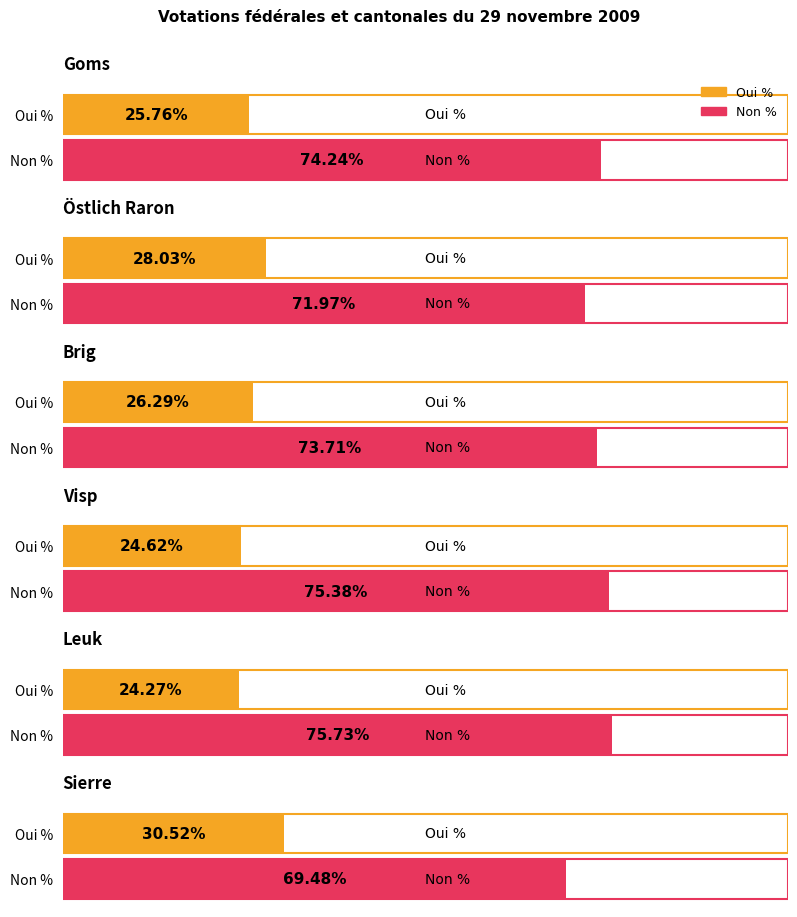

True or false: Non % has a value of 42.4 at Visp.

False